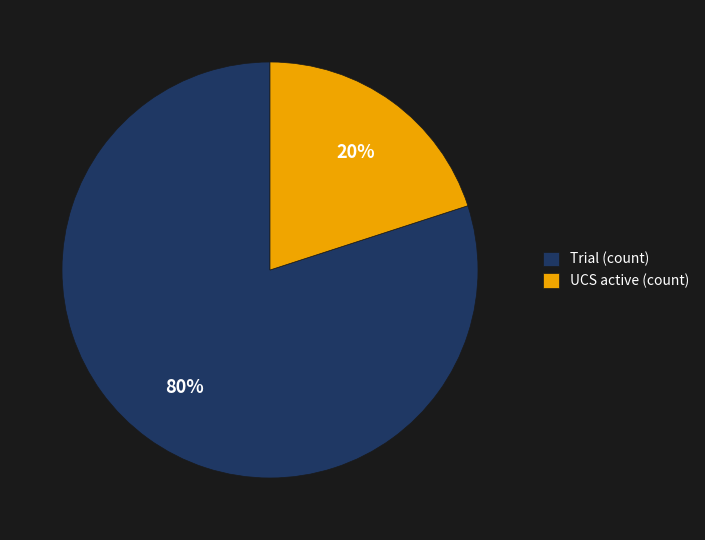

Which slice represents more than half of the pie?

Trial (count)